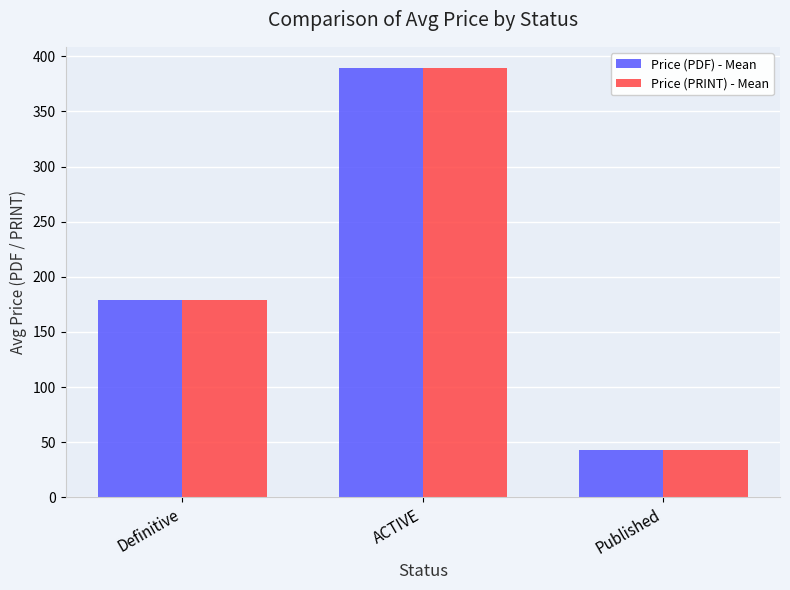

Reading left to right, list all the values displayed in this chart.

Price (PDF) - Mean: Definitive=179.1	ACTIVE=389.1	Published=43.0
Price (PRINT) - Mean: Definitive=179.1	ACTIVE=389.1	Published=43.0